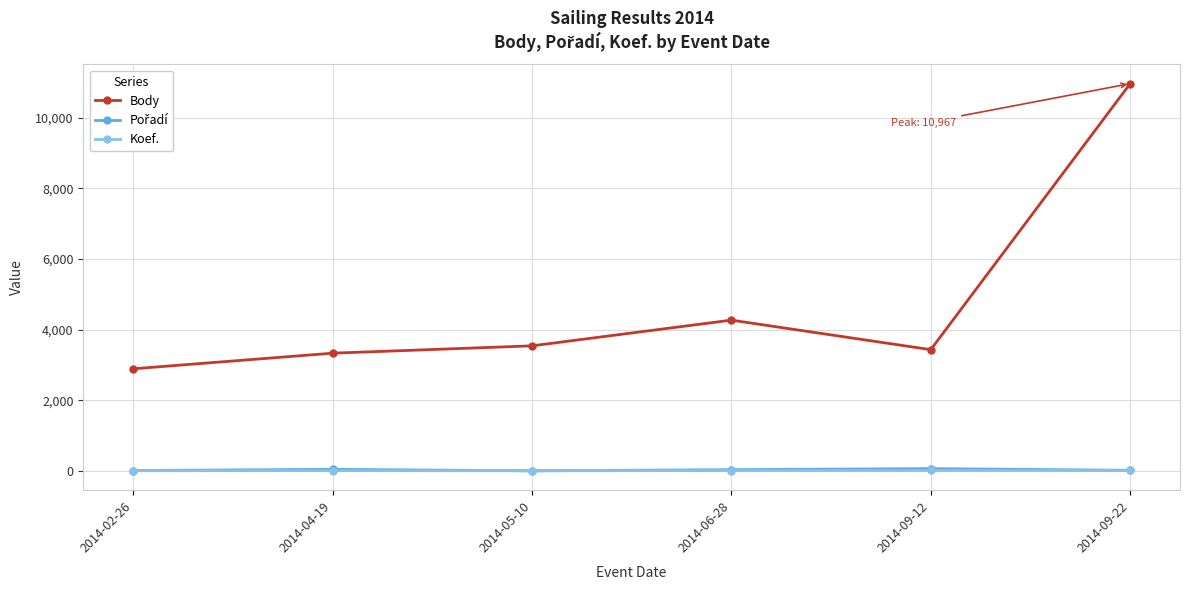

What is the greatest value displayed?

10967